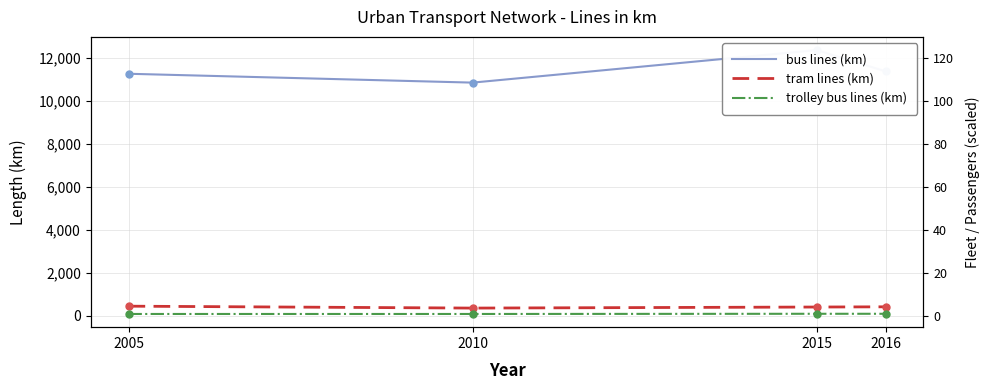

What value does the tram lines (km) series have at 2005, to the nearest 10?

440